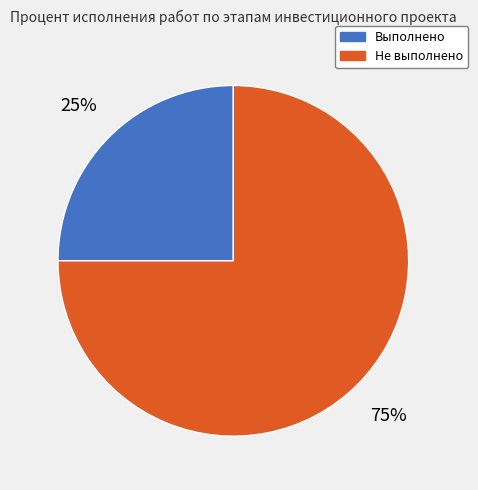

How many segments does this pie chart have?

2